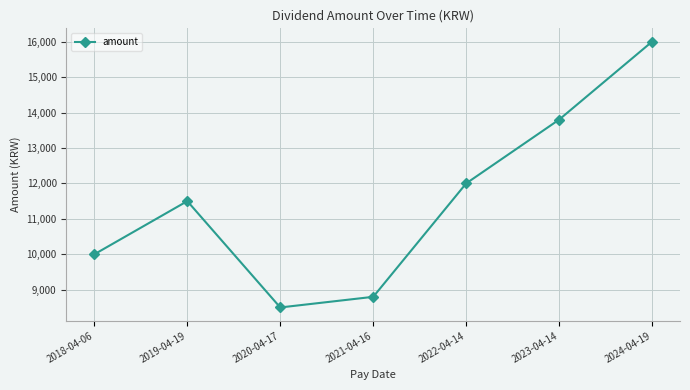

What is the change in value from 2018-04-06 to 2022-04-14?

+2000